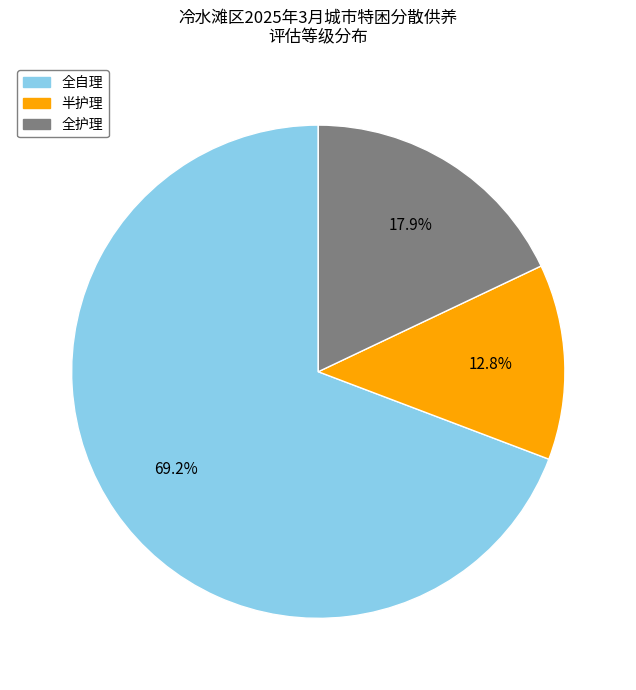

What is the ratio of the value at 全自理 to the value at 全护理?

3.9